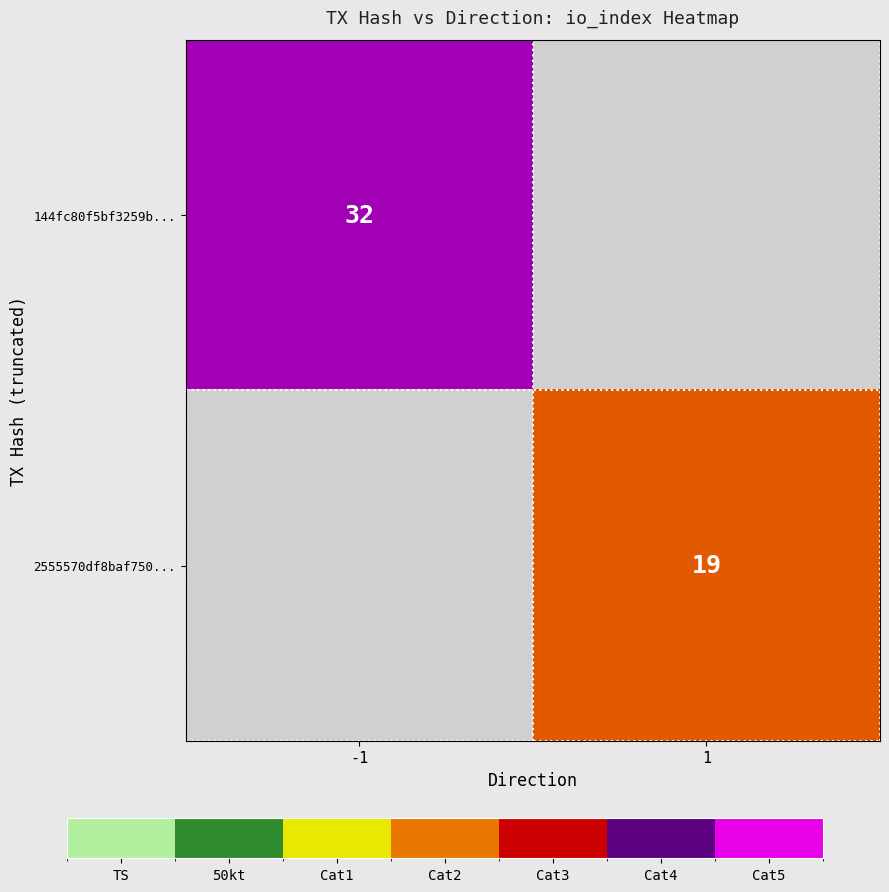

True or false: 2555570df8baf750... has a value of 9.5 at 1.

False